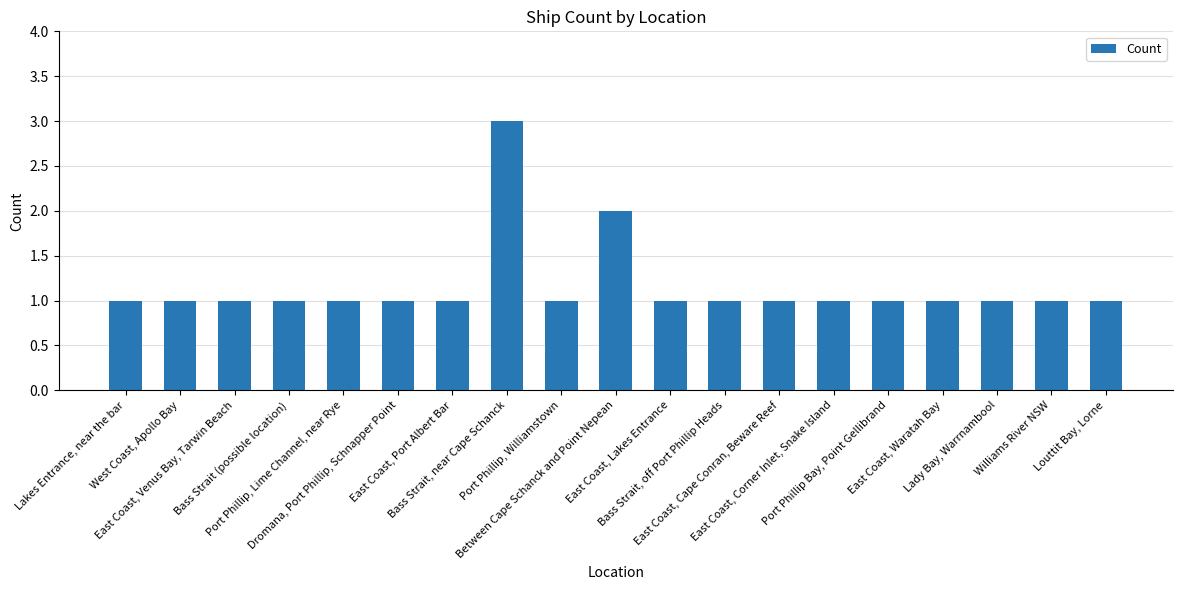

How many distinct data groups are displayed?

1